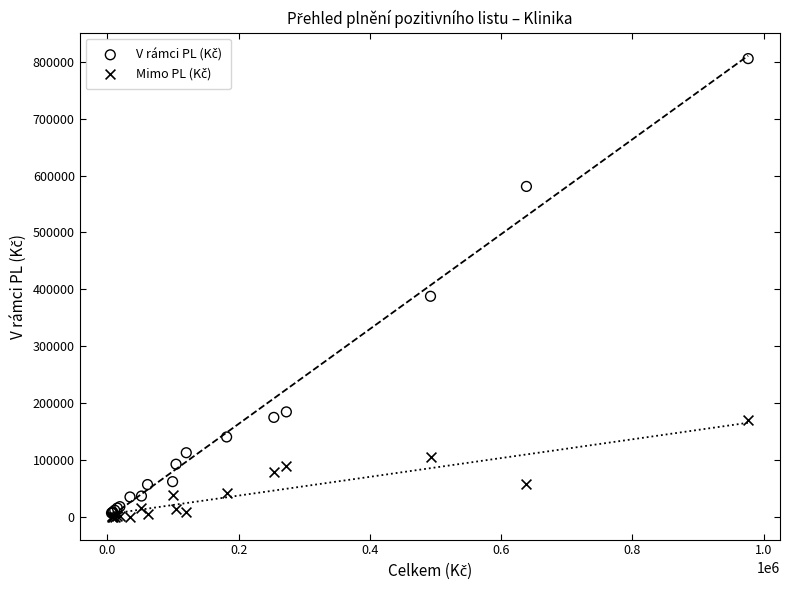

Across all series, what Y value is closest to 403029?

387688.4